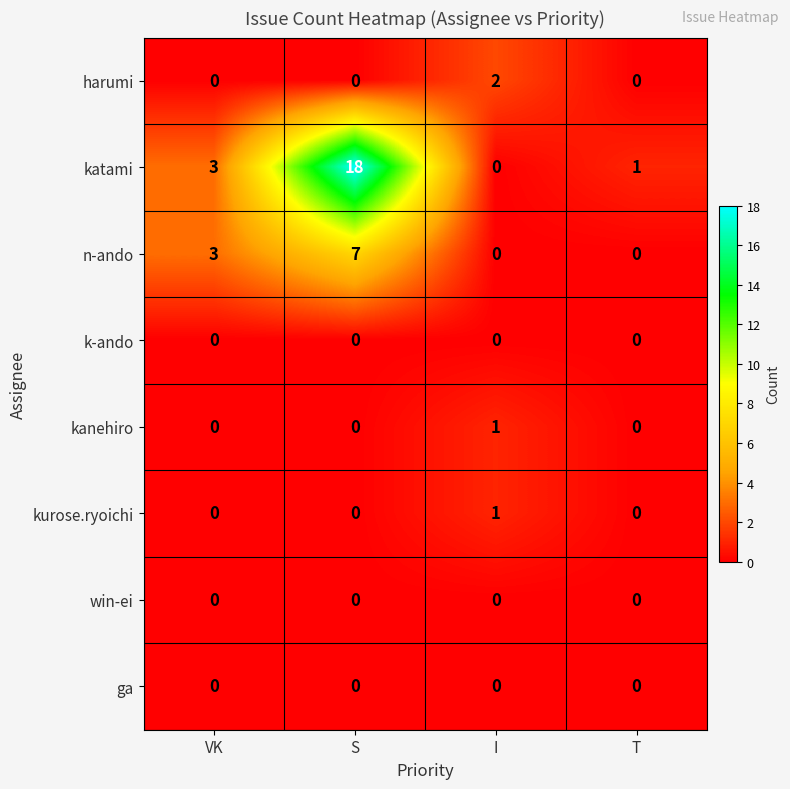

Between I and T, which series saw the biggest shift?

harumi